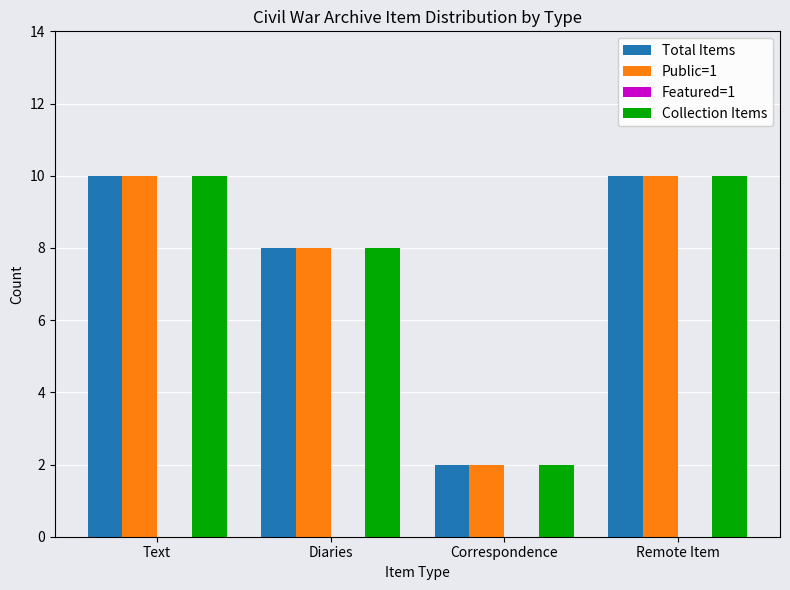

True or false: Total Items has a value of 10 at Text.

True